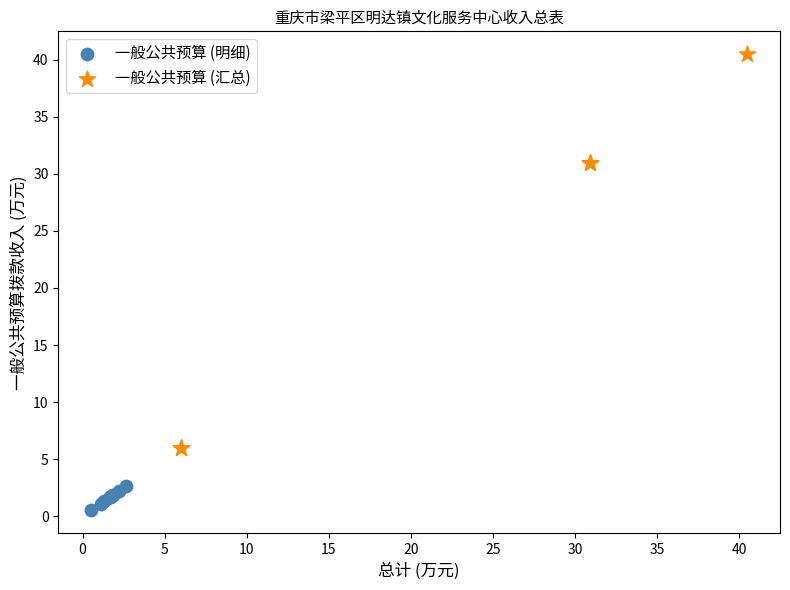

Which series reaches the minimum Y coordinate?

一般公共预算 (明细)